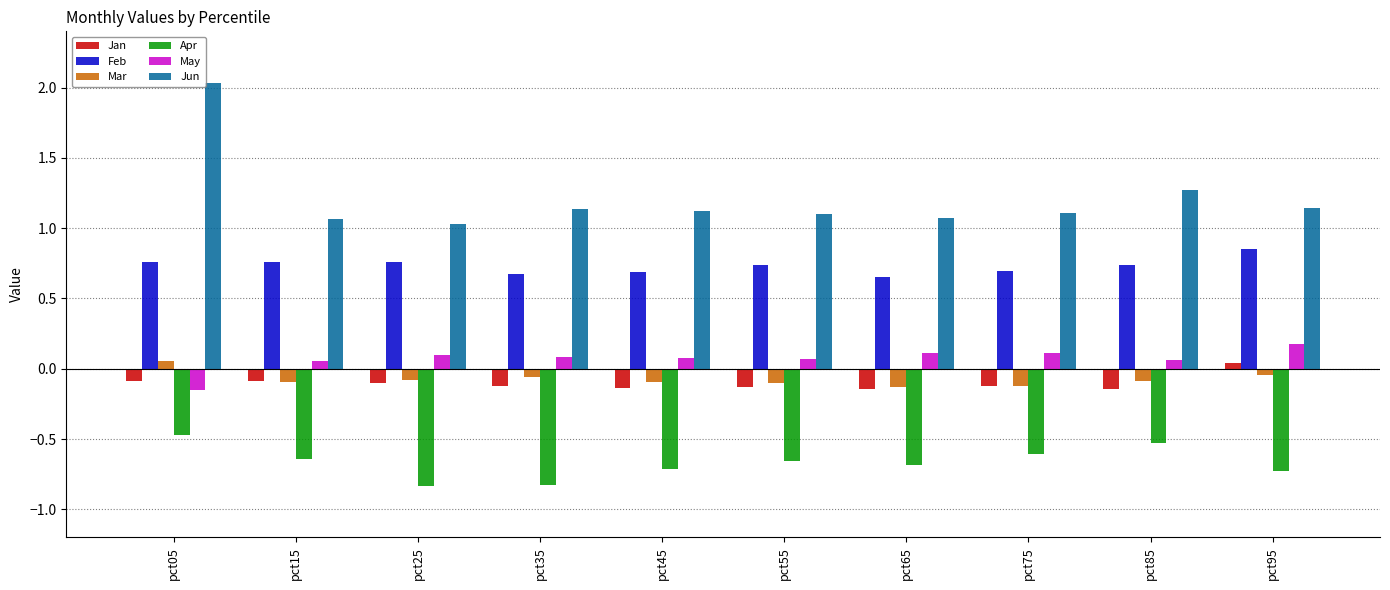

What is the greatest value displayed?

2.0